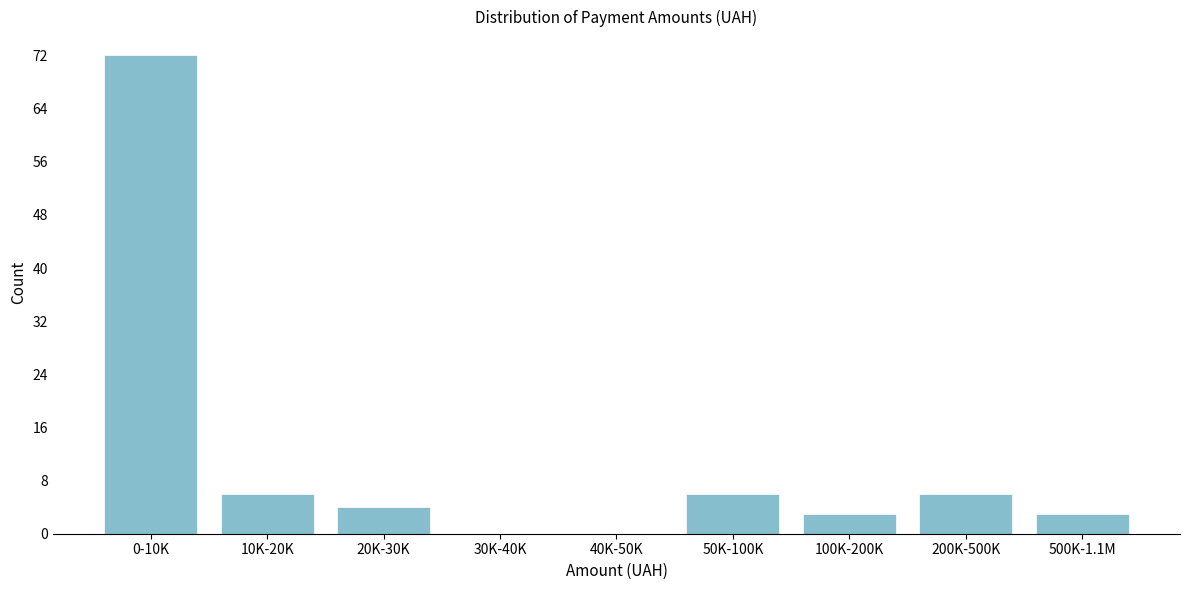

Reading left to right, list all the values displayed in this chart.

0-10K=72	10K-20K=6	20K-30K=4	30K-40K=0	40K-50K=0	50K-100K=6	100K-200K=3	200K-500K=6	500K-1.1M=3